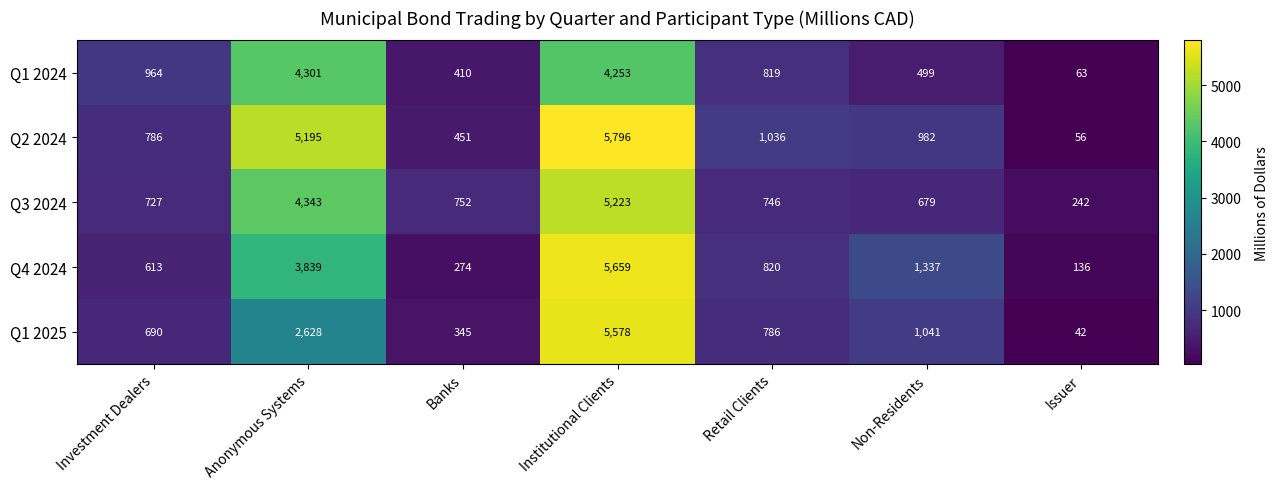

Which series changed the most between Anonymous Systems and Banks?

Q2 2024